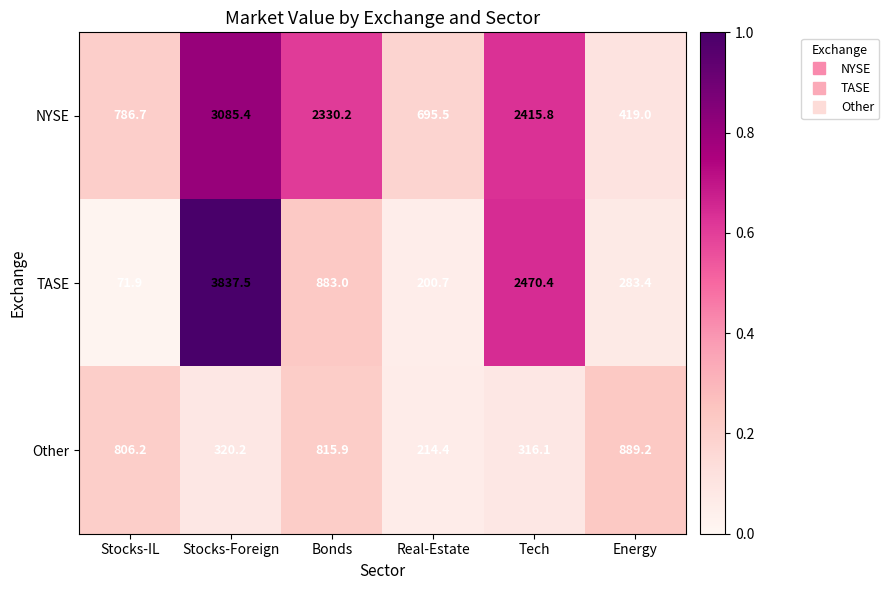

True or false: Other has a value of 214.4 at Real-Estate.

True